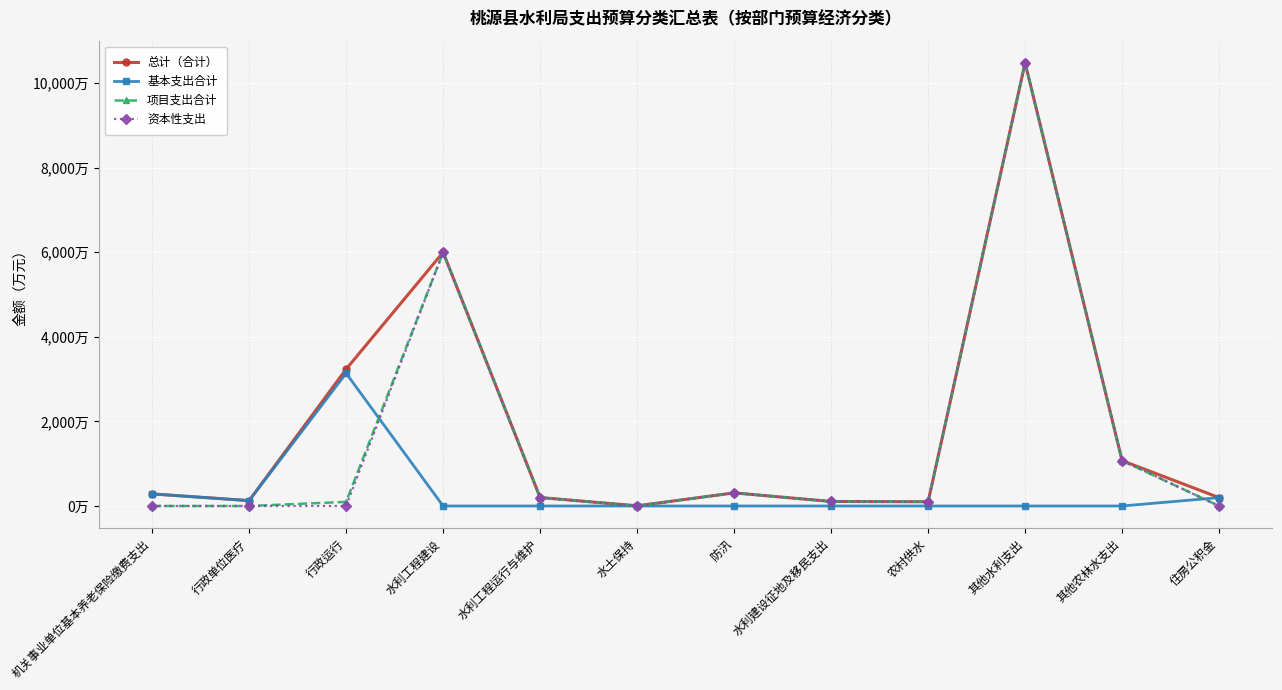

Which series has the largest total across all categories?

总计（合计）